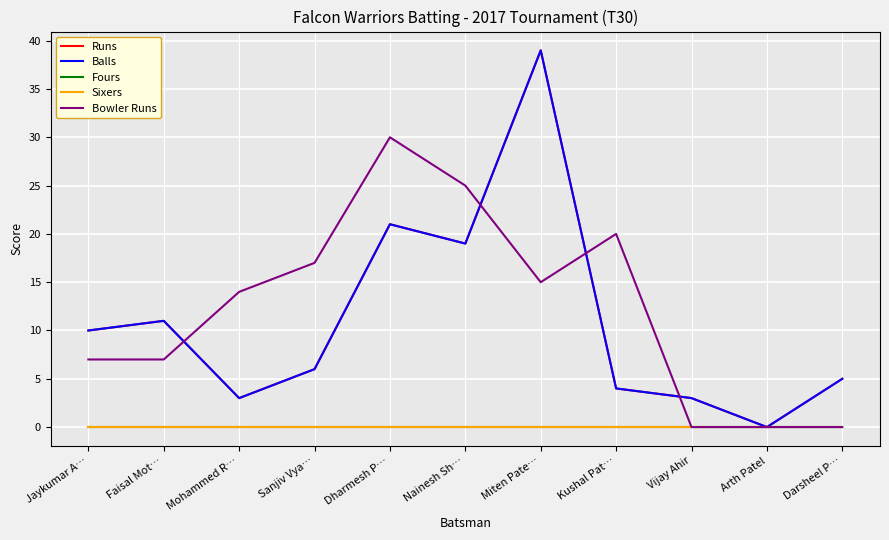

True or false: Fours has more than 2 points higher than both neighbors.

False